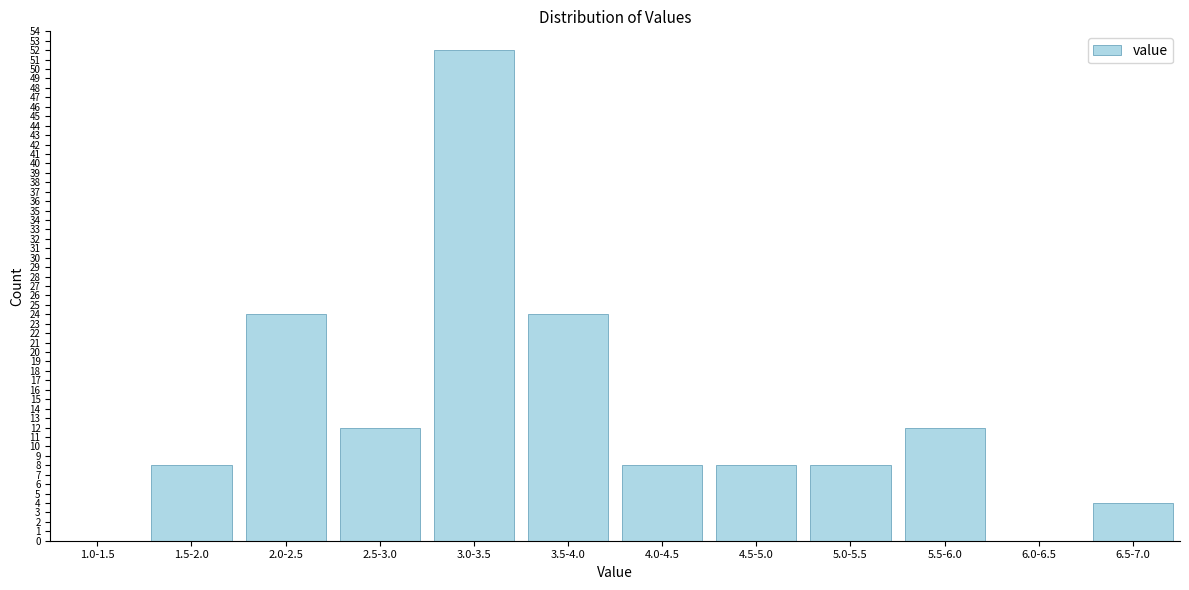

Reading right to left, extract all data points from this chart.

6.5-7.0=4	6.0-6.5=0	5.5-6.0=12	5.0-5.5=8	4.5-5.0=8	4.0-4.5=8	3.5-4.0=24	3.0-3.5=52	2.5-3.0=12	2.0-2.5=24	1.5-2.0=8	1.0-1.5=0